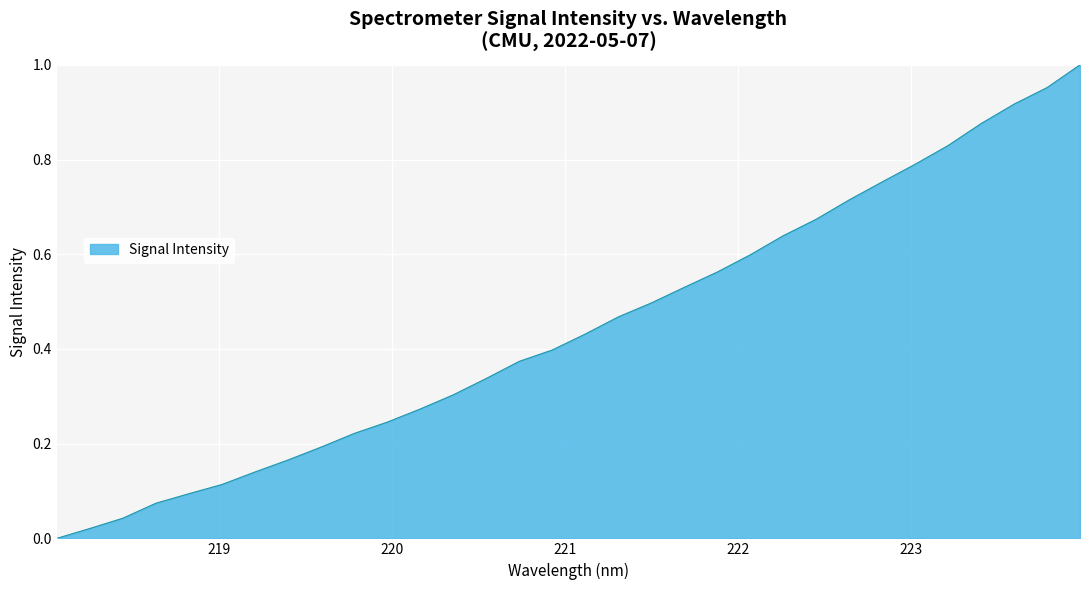

Which category has the highest value across all series?

223.9802